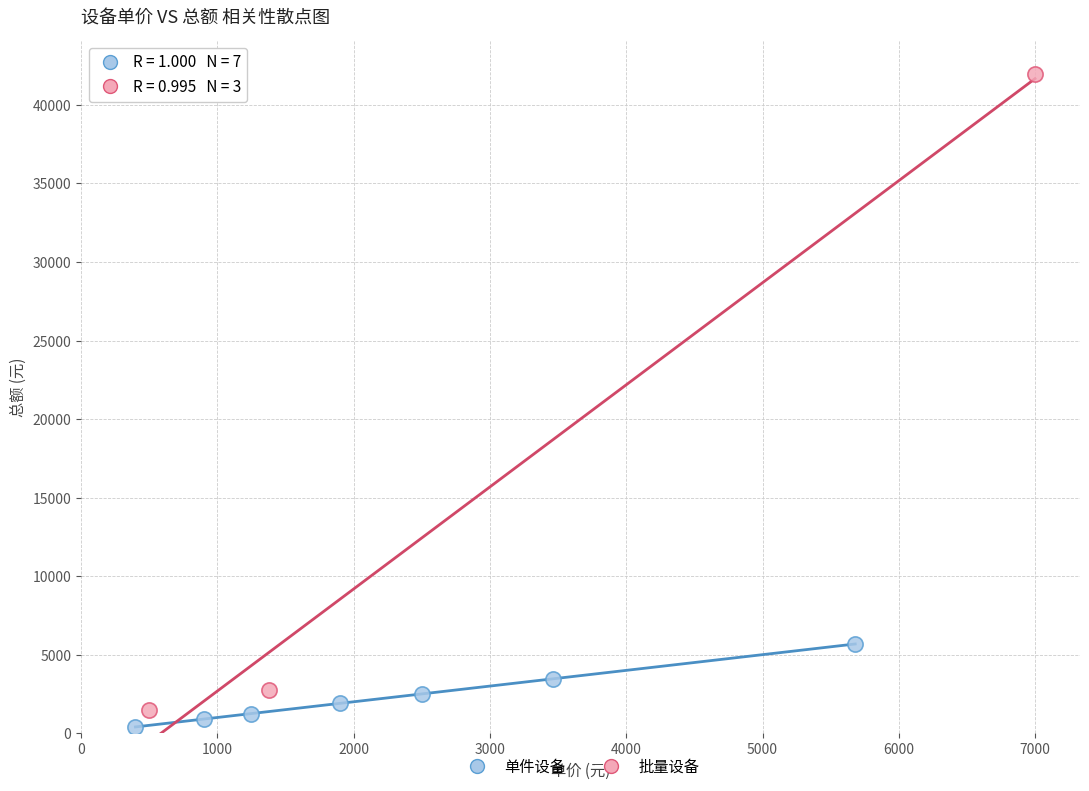

What are all the series names shown in the legend?

单件设备, 批量设备